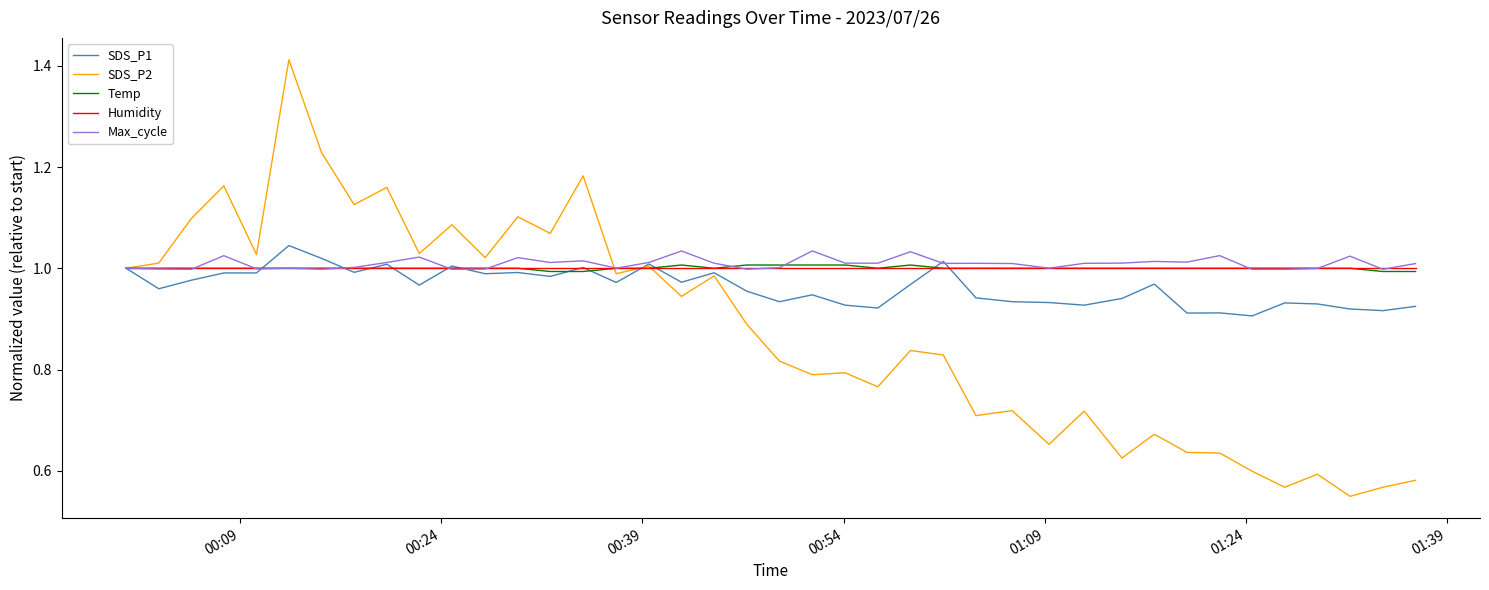

Which series has the largest range (max minus min)?

SDS_P2